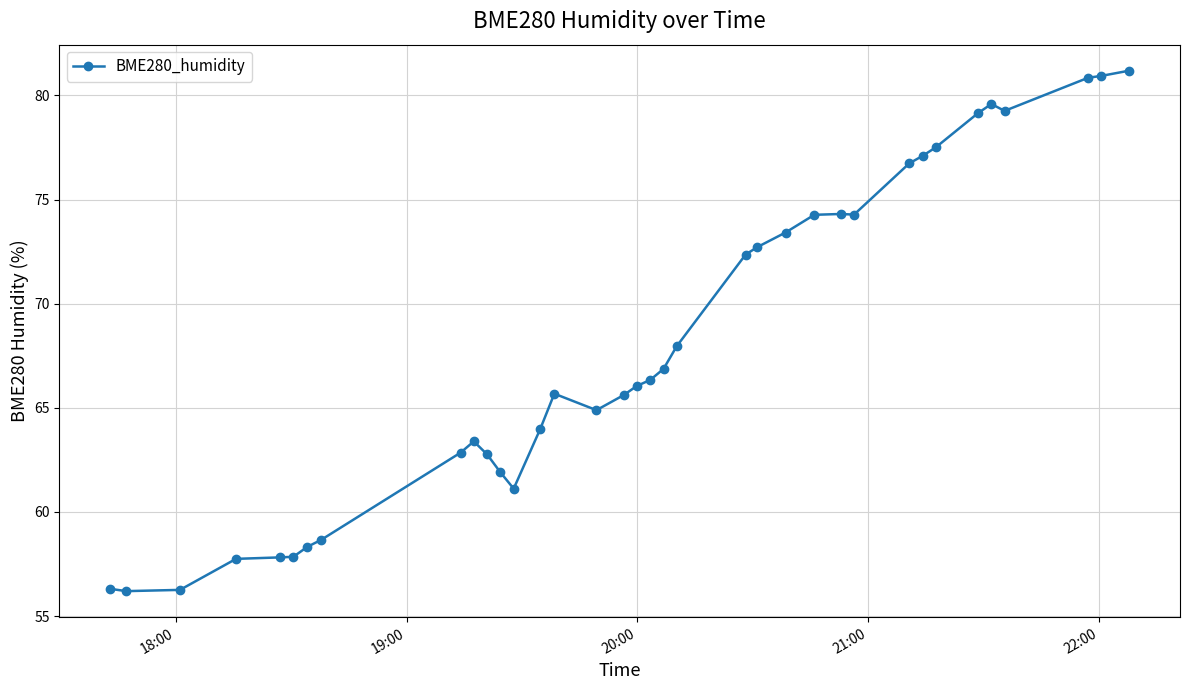

True or false: the data has more than 0 interior local peaks.

True